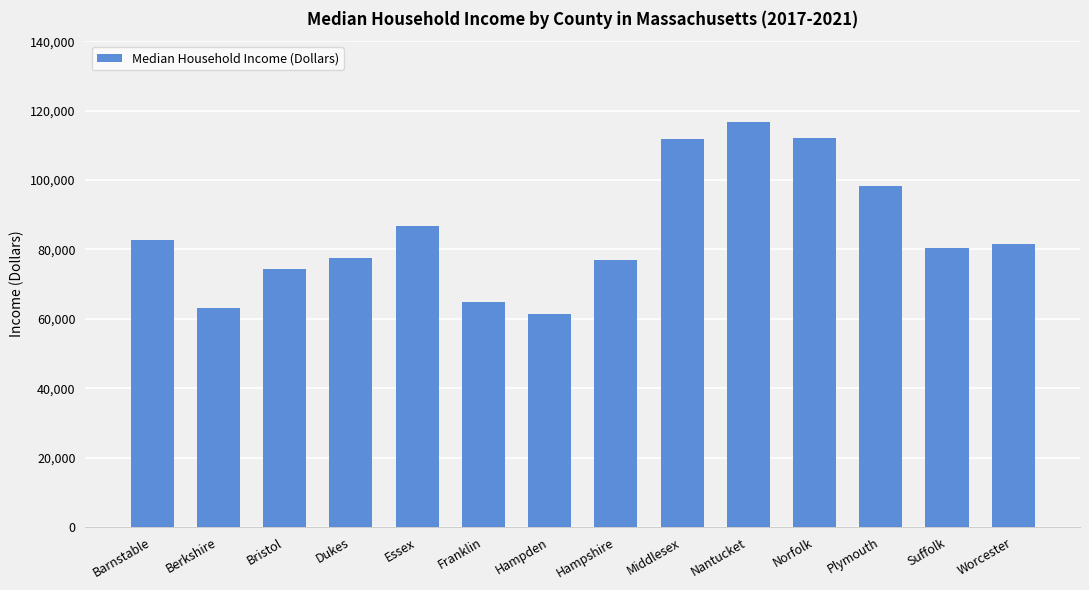

The chart shows a value of 76959 at Hampshire. True or false?

True